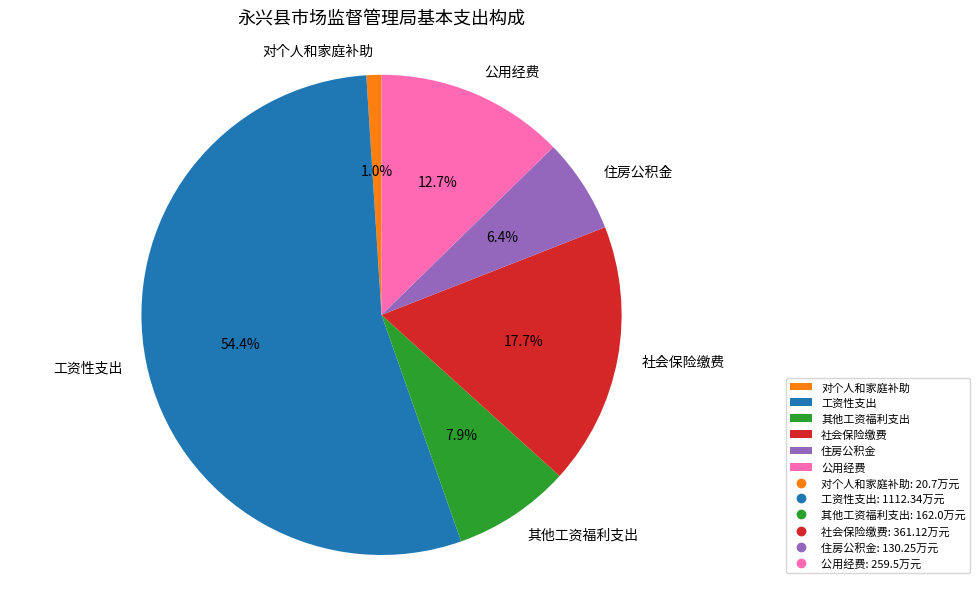

Is it true that 住房公积金 is 6% of the pie?

True